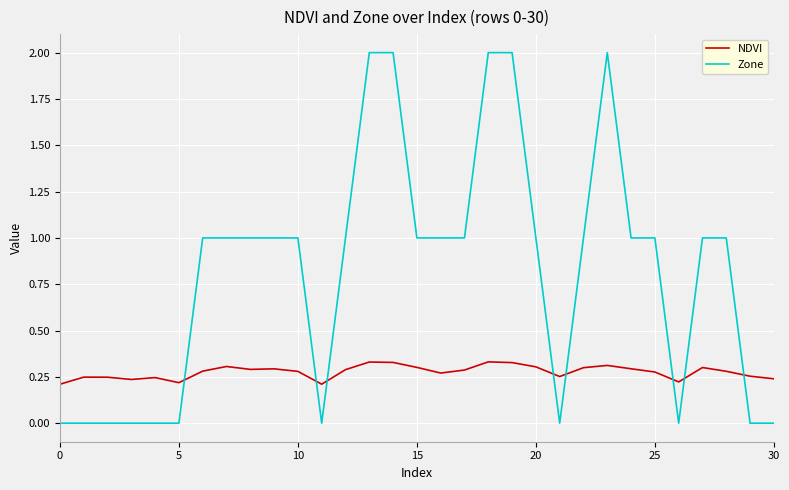

Which series has the widest spread of values?

Zone